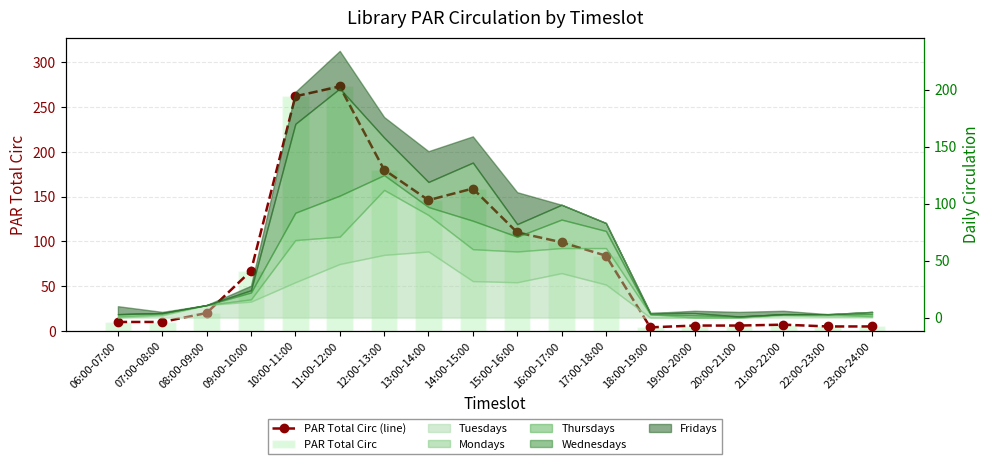

Which series changed the most between 15:00-16:00 and 21:00-22:00?

PAR Total Circ (line)